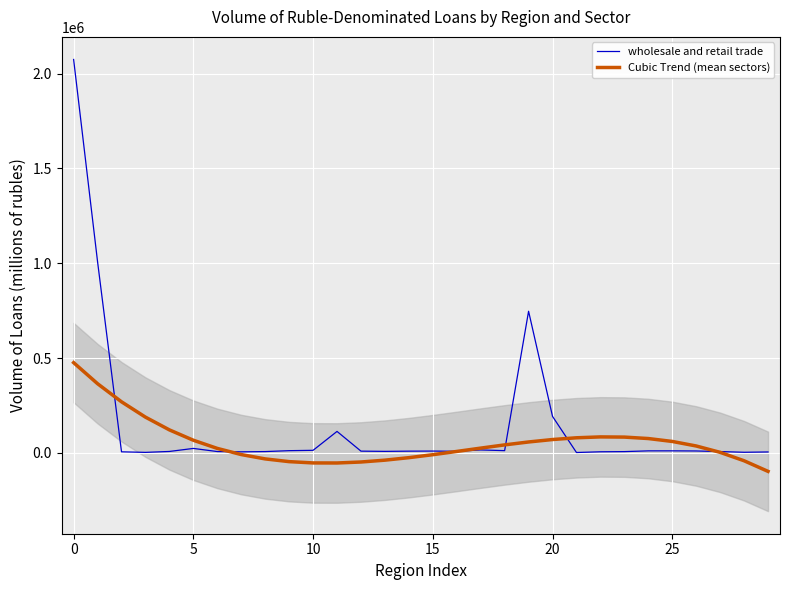

The value of wholesale and retail trade at 5 is 23048.0. True or false?

True